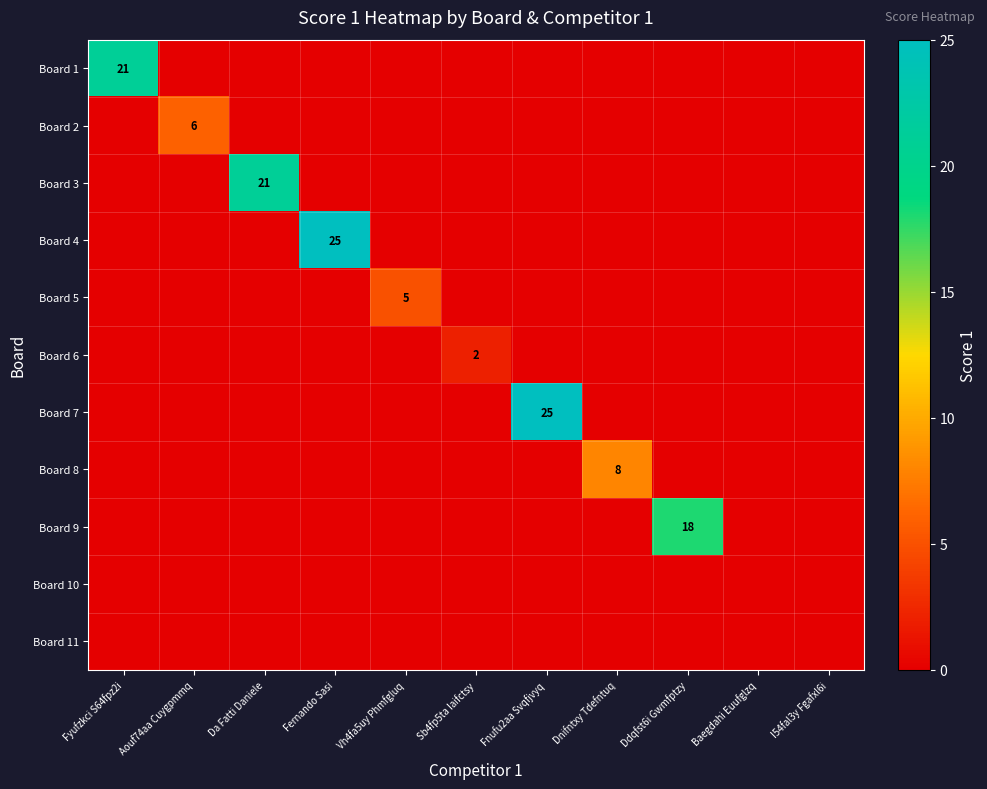

The value of Board 7 at Fnufu2aa Svqfjvyq is 41. True or false?

False